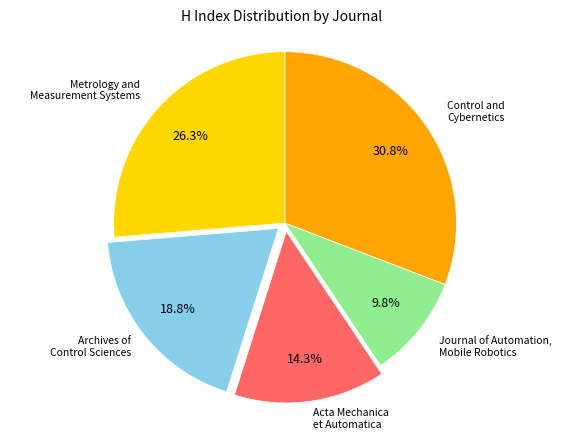

Which has a higher value, Acta Mechanica et Automatica or Control and Cybernetics?

Control and Cybernetics